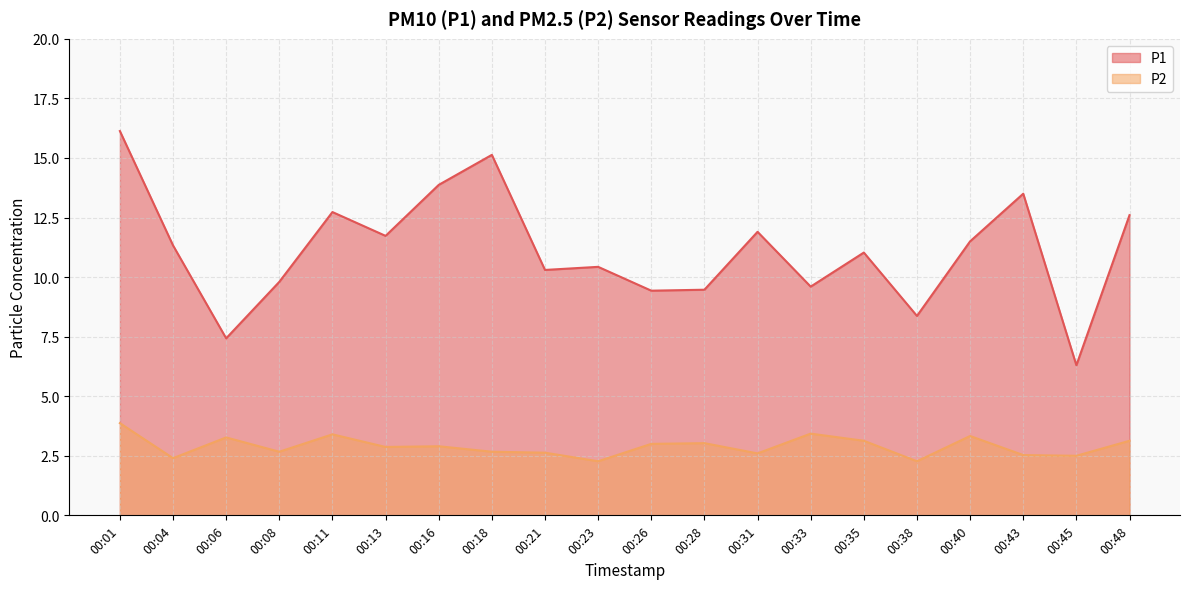

At which category is the sum across all series the highest?

00:01